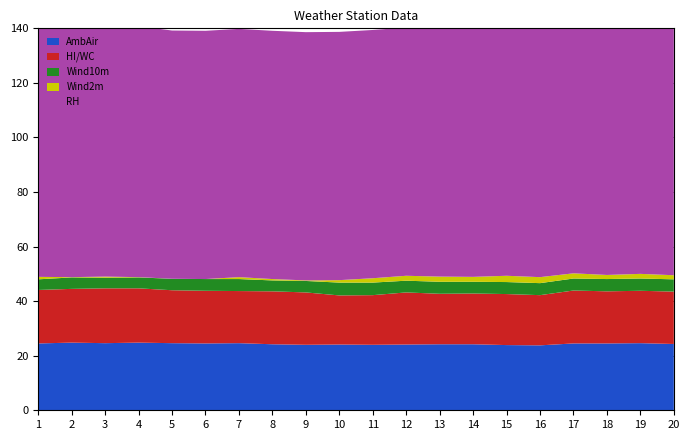

Reading left to right, list all the values displayed in this chart.

AmbAir: 1=24.5	2=24.8	3=24.6	4=24.8	5=24.6	6=24.5	7=24.6	8=24.2	9=24.0	10=24.1	11=24.0	12=24.1	13=24.2	14=24.2	15=23.9	16=23.8	17=24.5	18=24.5	19=24.6	20=24.3
HI/WC: 1=19.6	2=19.7	3=20.1	4=19.9	5=19.4	6=19.3	7=19.1	8=19.4	9=19.2	10=18.0	11=18.2	12=19.1	13=18.5	14=18.6	15=18.7	16=18.4	17=19.4	18=19.1	19=19.2	20=19.2
Wind10m: 1=3.9	2=4.2	3=3.9	4=4.0	5=4.2	6=4.3	7=4.4	8=4.0	9=4.2	10=4.7	11=4.6	12=4.3	13=4.4	14=4.3	15=4.4	16=4.4	17=4.4	18=4.5	19=4.5	20=4.5
Wind2m: 1=0.9	2=0.1	3=0.4	4=0.1	5=0.0	6=0.0	7=0.7	8=0.5	9=0.2	10=0.9	11=1.6	12=1.8	13=1.9	14=1.8	15=2.3	16=2.2	17=1.9	18=1.5	19=1.7	20=1.5
RH: 1=91.0	2=92.0	3=92.0	4=92.0	5=91.0	6=91.0	7=91.0	8=91.0	9=91.0	10=91.0	11=91.0	12=91.0	13=91.0	14=91.0	15=91.0	16=91.0	17=92.0	18=92.0	19=92.0	20=92.0